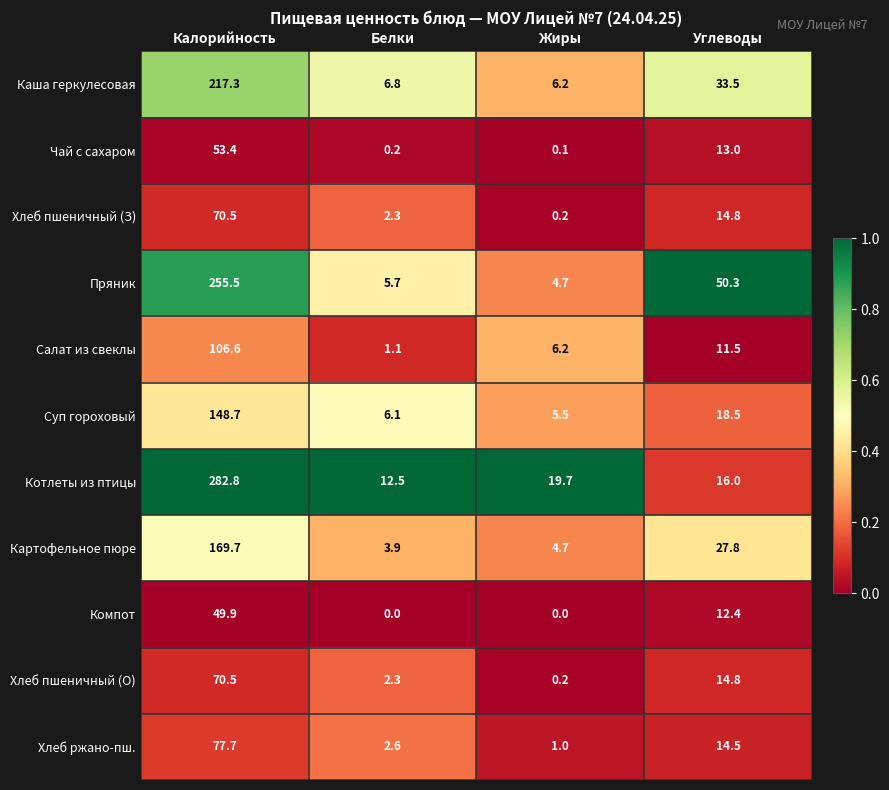

The Суп гороховый series shows 148.7 at Калорийность. True or false?

True